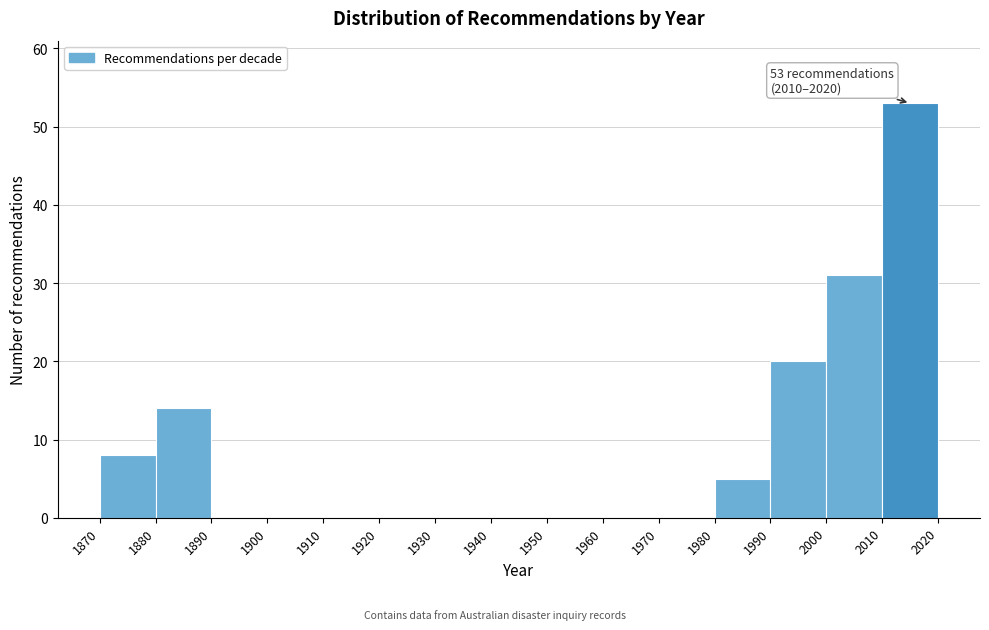

Over which range of the x-axis is the bar tallest?

2010 to 2020